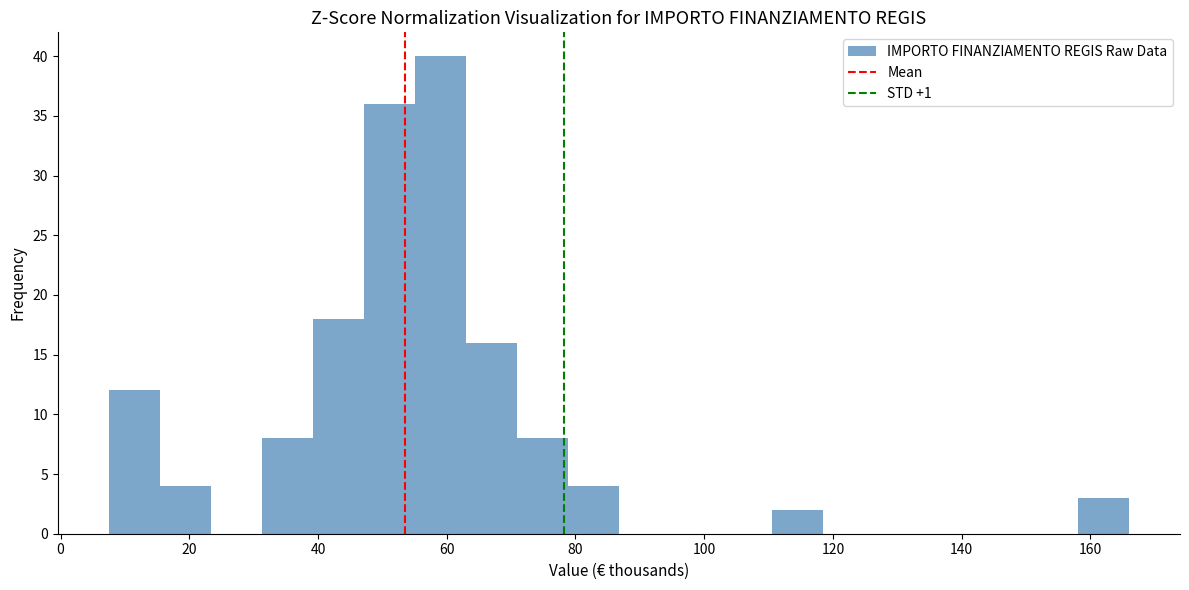

Around what value on the x-axis is the tallest bar? Give the approximate position of its centre, as read against the axis.

60